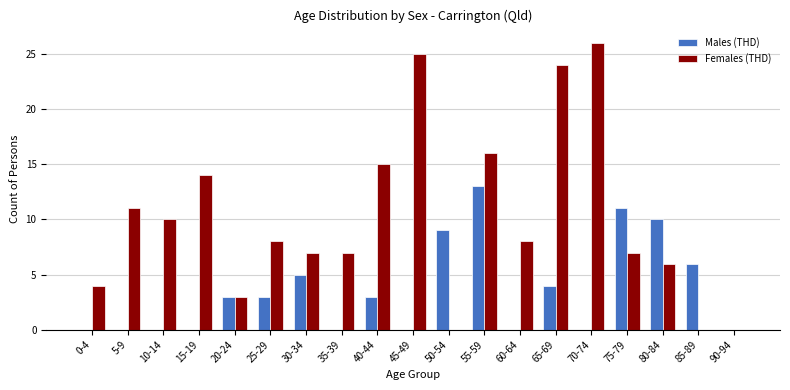

What is the highest value of the Males (THD) series?

13